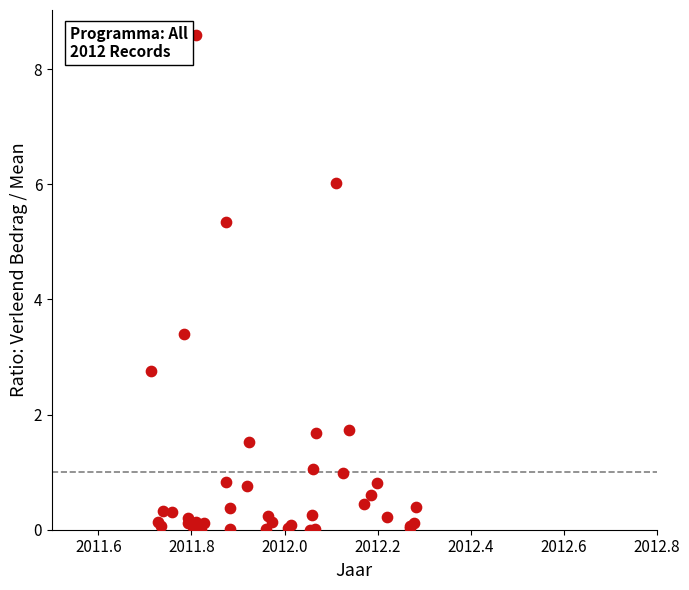

What Y value in the scatter plot is closest to 4?

3.4